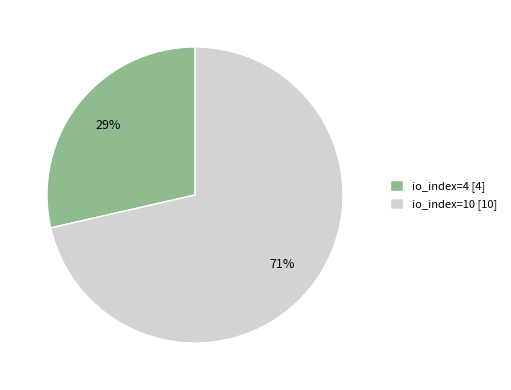

What is the largest slice in the pie chart?

io_index=10